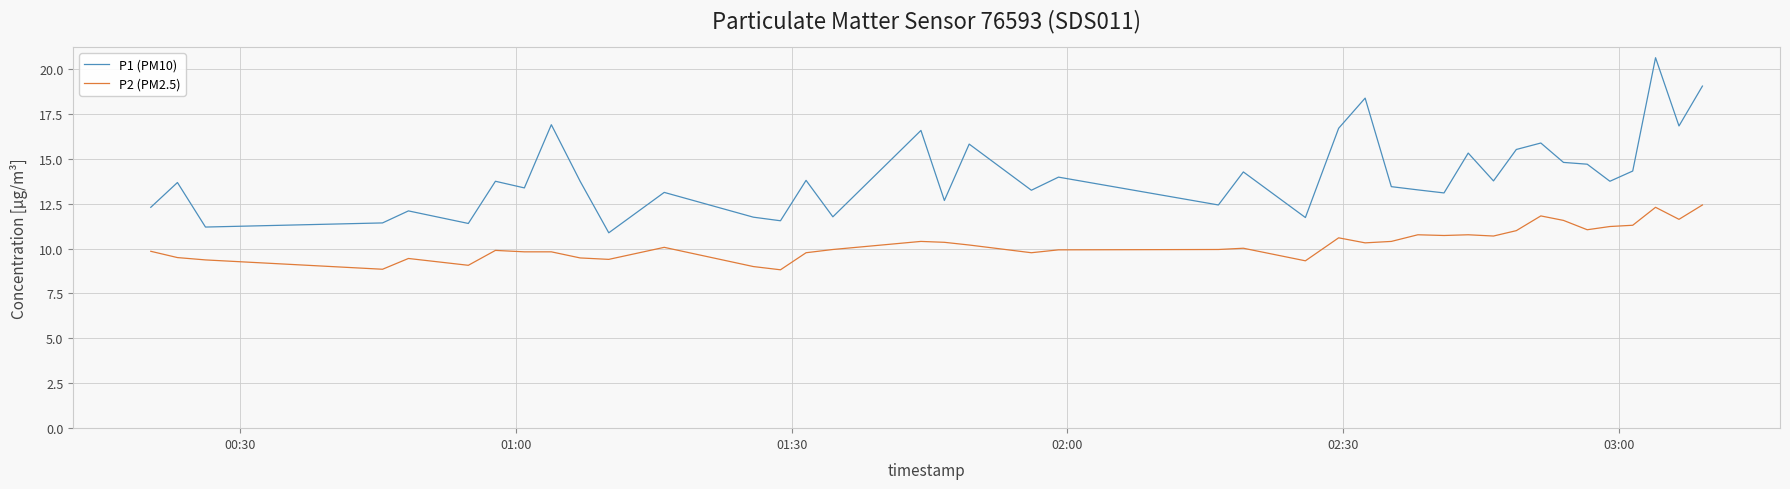

What is the smallest value displayed?

8.8